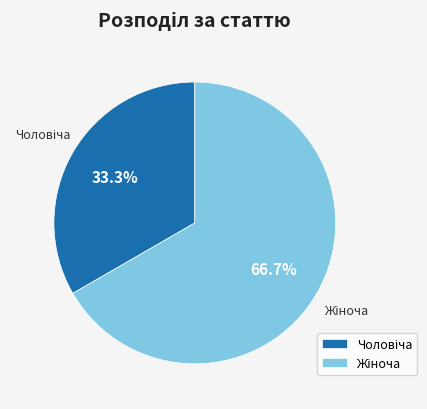

Count the number of slices in the pie.

2